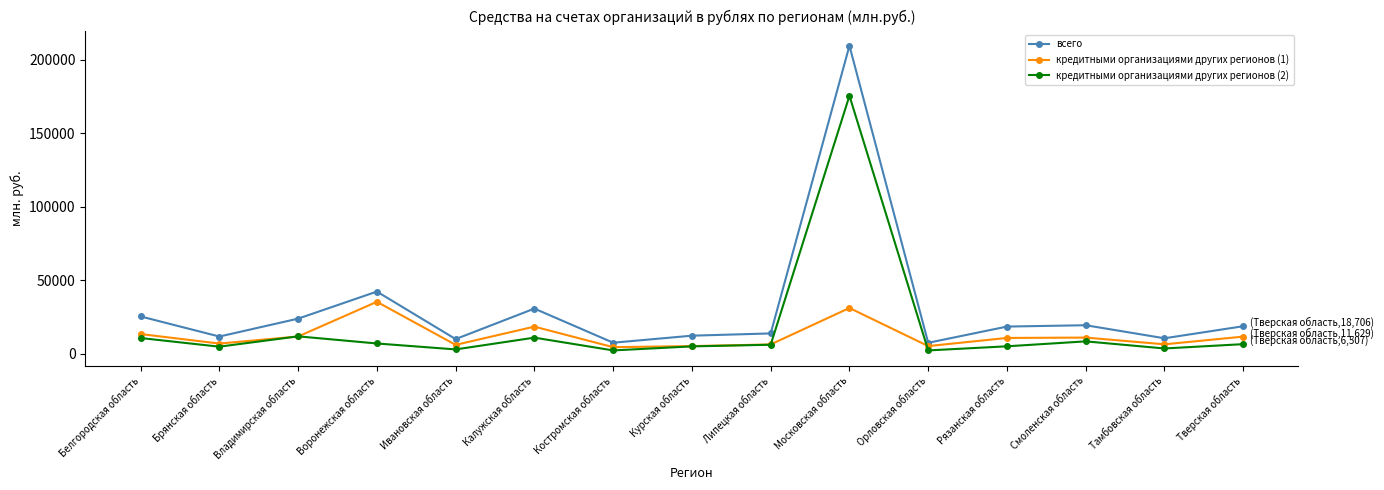

Rank the series by their average value, from highest to lowest.

всего, кредитными организациями других регионов (2), кредитными организациями других регионов (1)